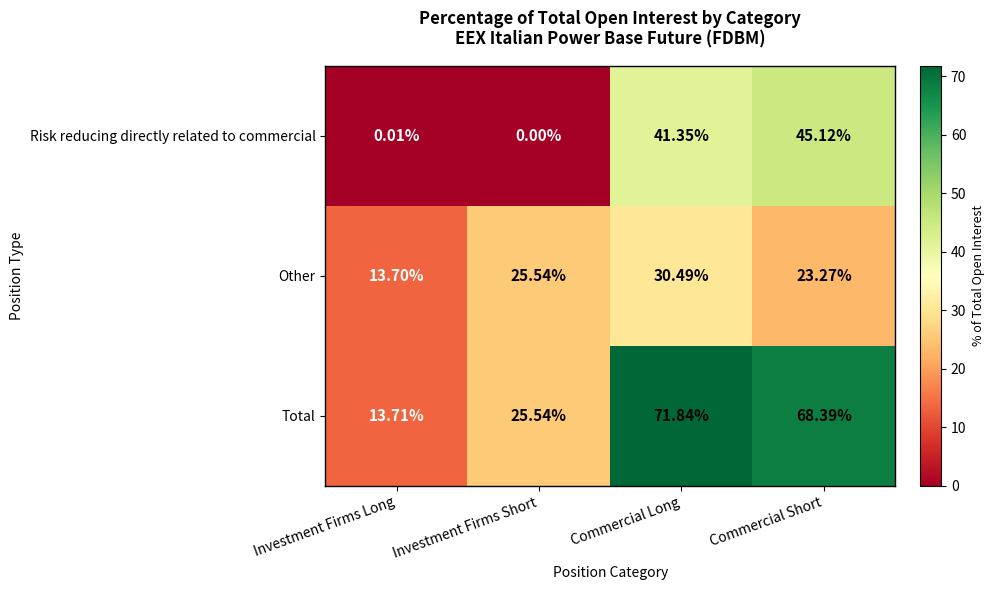

Count the number of categories in the chart.

4